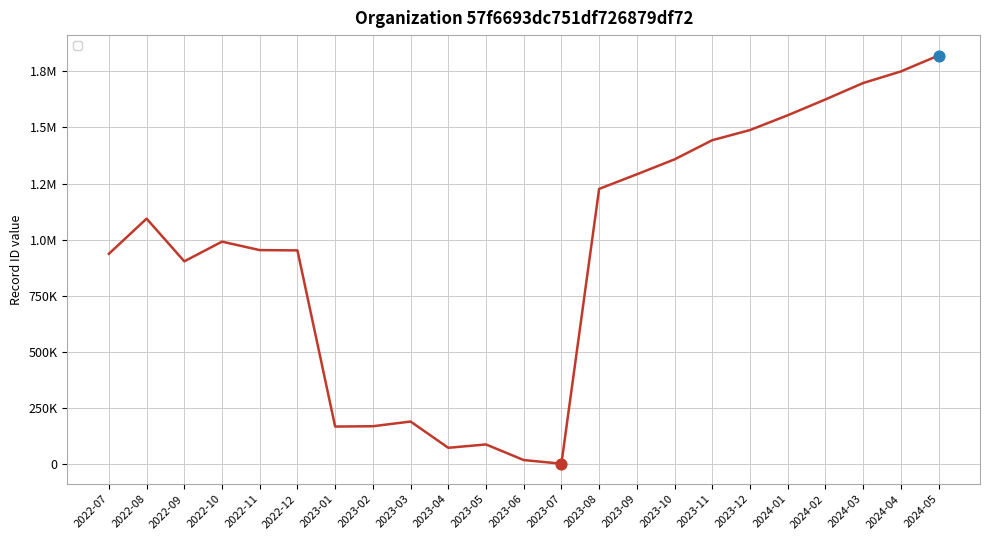

Which has a higher value, 2022-08 or 2023-05?

2022-08